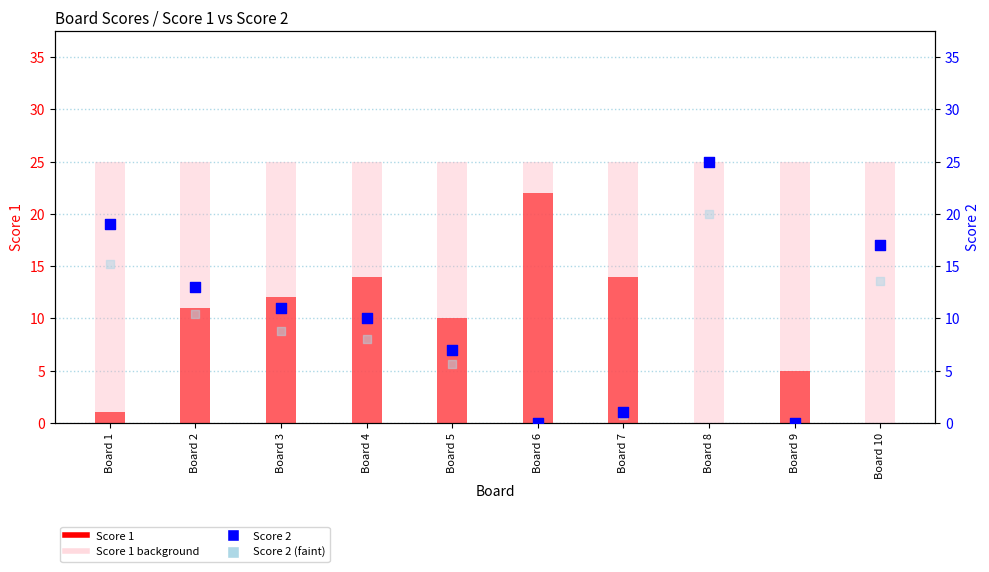

Is the value of Score 2 (faint) at Board 8 greater than the value of Score 1 background at Board 10?

No